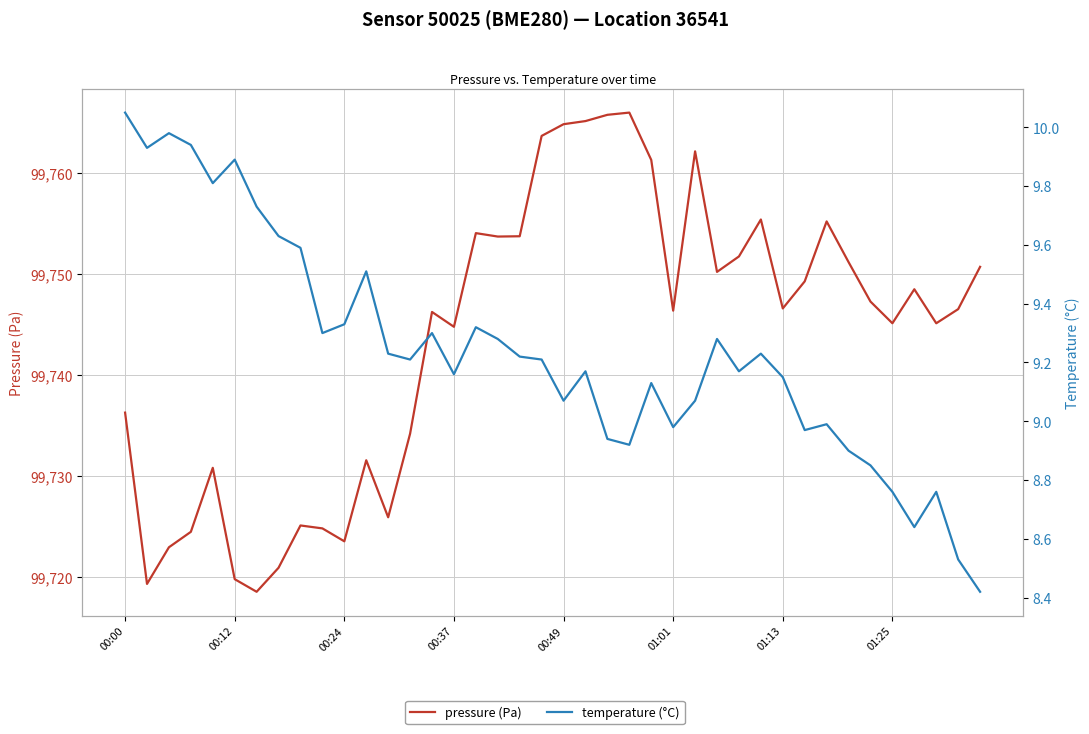

Which series has the largest total across all categories?

pressure (Pa)